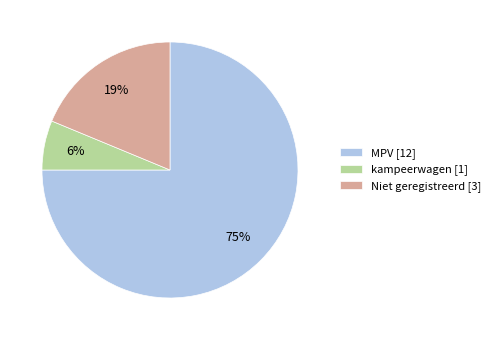

Count the number of slices in the pie.

3